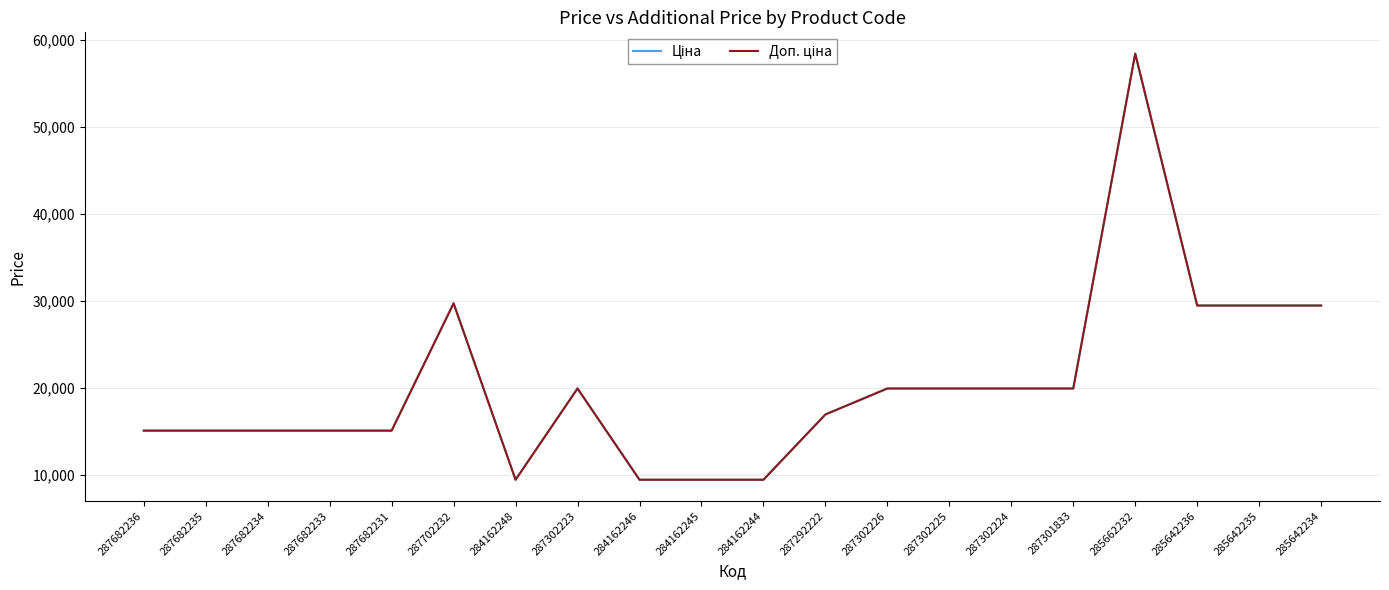

Does the chart display data point markers on the line(s)?

No